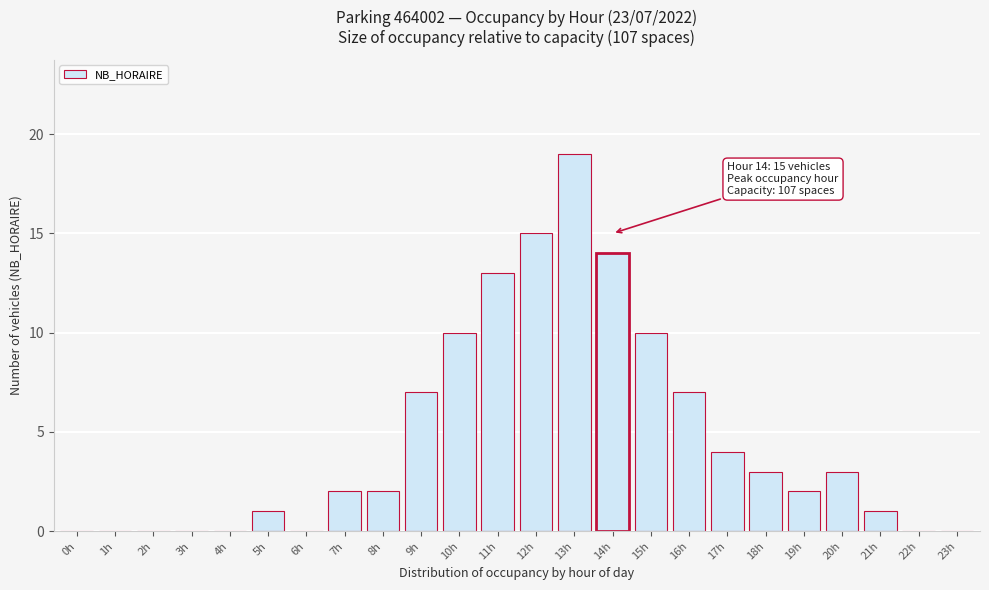

Reading right to left, extract all data points from this chart.

23h=0	22h=0	21h=1	20h=3	19h=2	18h=3	17h=4	16h=7	15h=10	14h=14	13h=19	12h=15	11h=13	10h=10	9h=7	8h=2	7h=2	6h=0	5h=1	4h=0	3h=0	2h=0	1h=0	0h=0